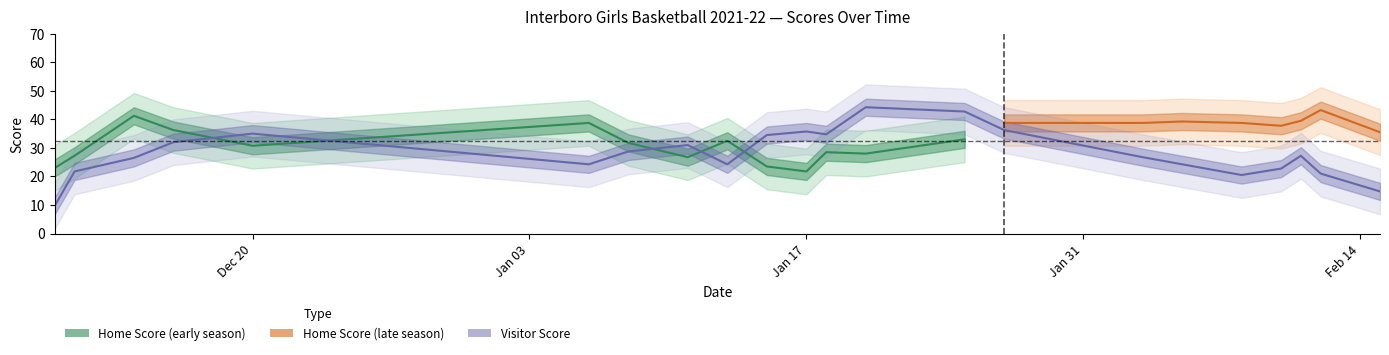

True or false: Visitor Score has a value of 15 at 21.

False